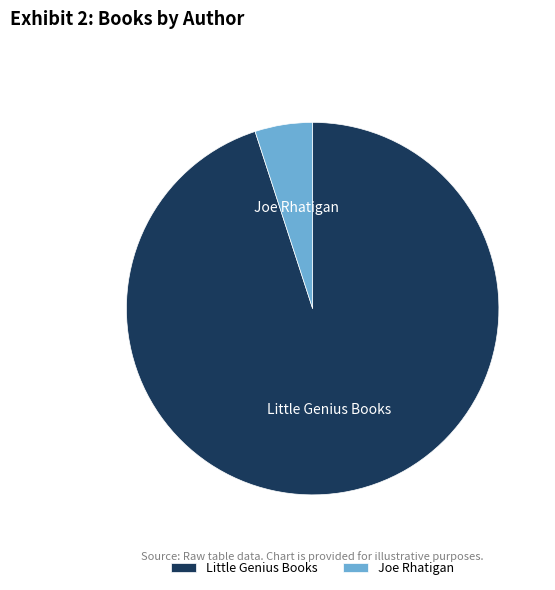

Which has a higher value, Joe Rhatigan or Little Genius Books?

Little Genius Books